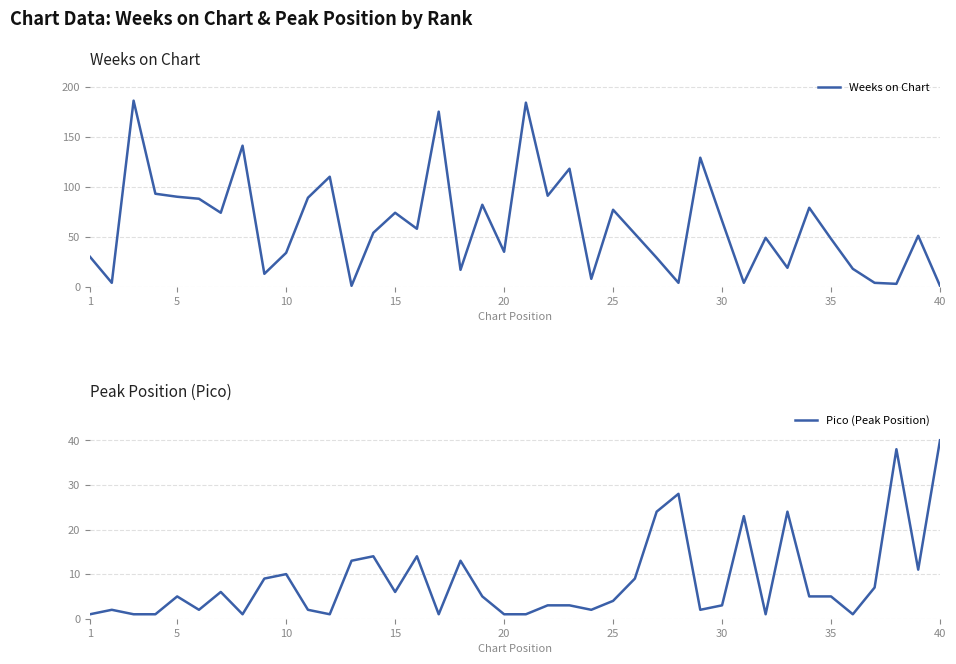

The Weeks on Chart series shows 66 at 30. True or false?

True